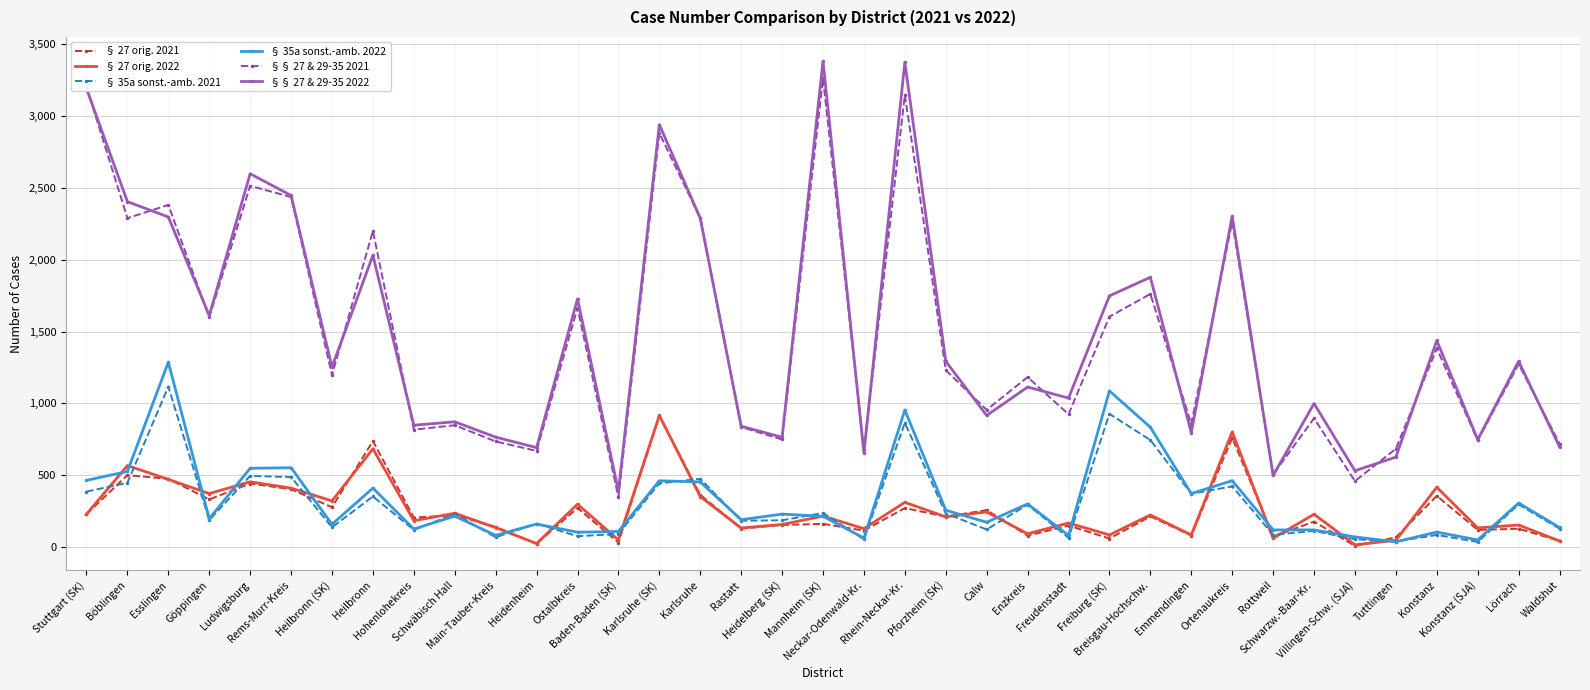

How many lines are shown in the chart?

6